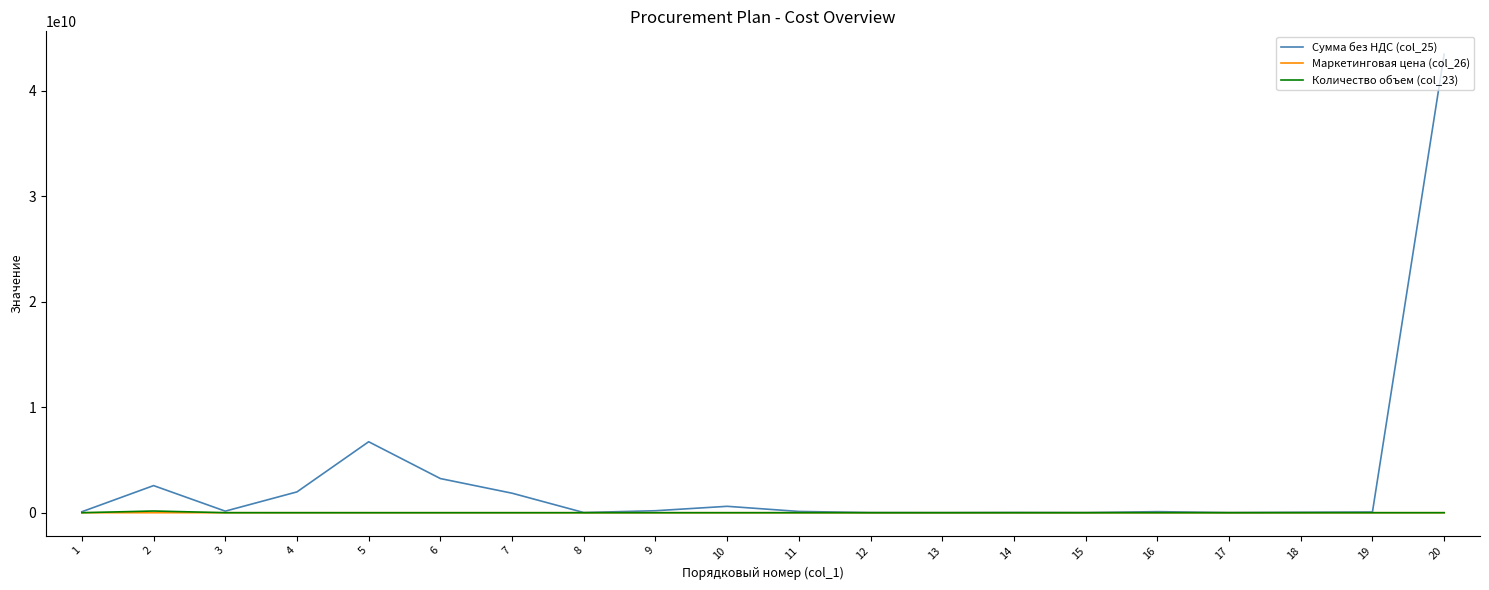

Which series has the largest range (max minus min)?

Сумма без НДС (col_25)